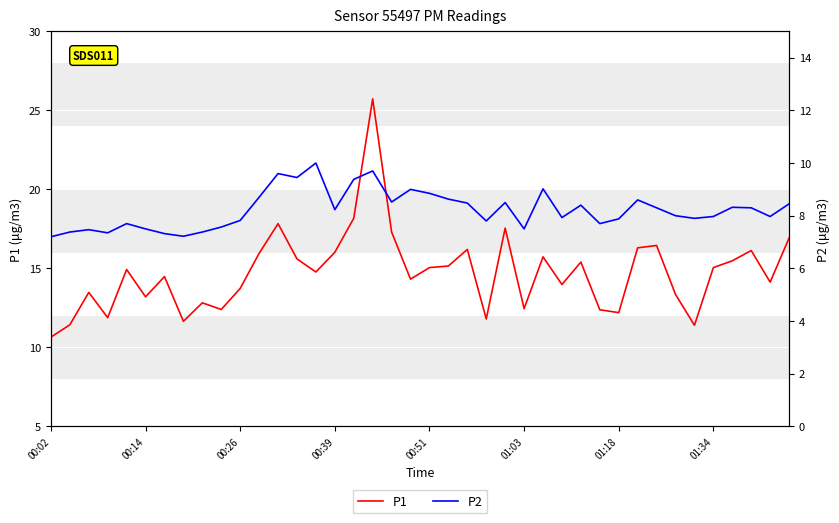

What is the difference between the maximum and minimum values in the P1 series?

15.1